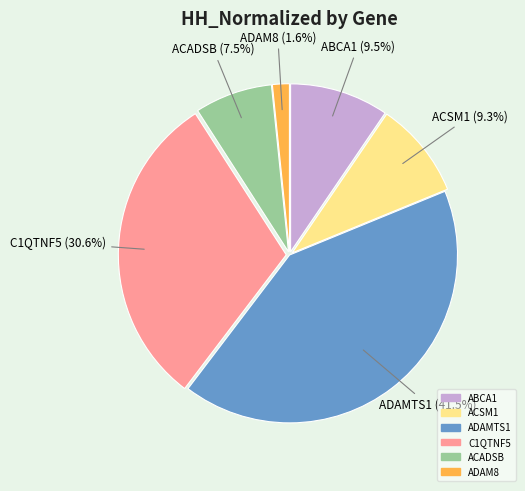

What percentage is the ADAM8 slice, to the nearest percent?

2%